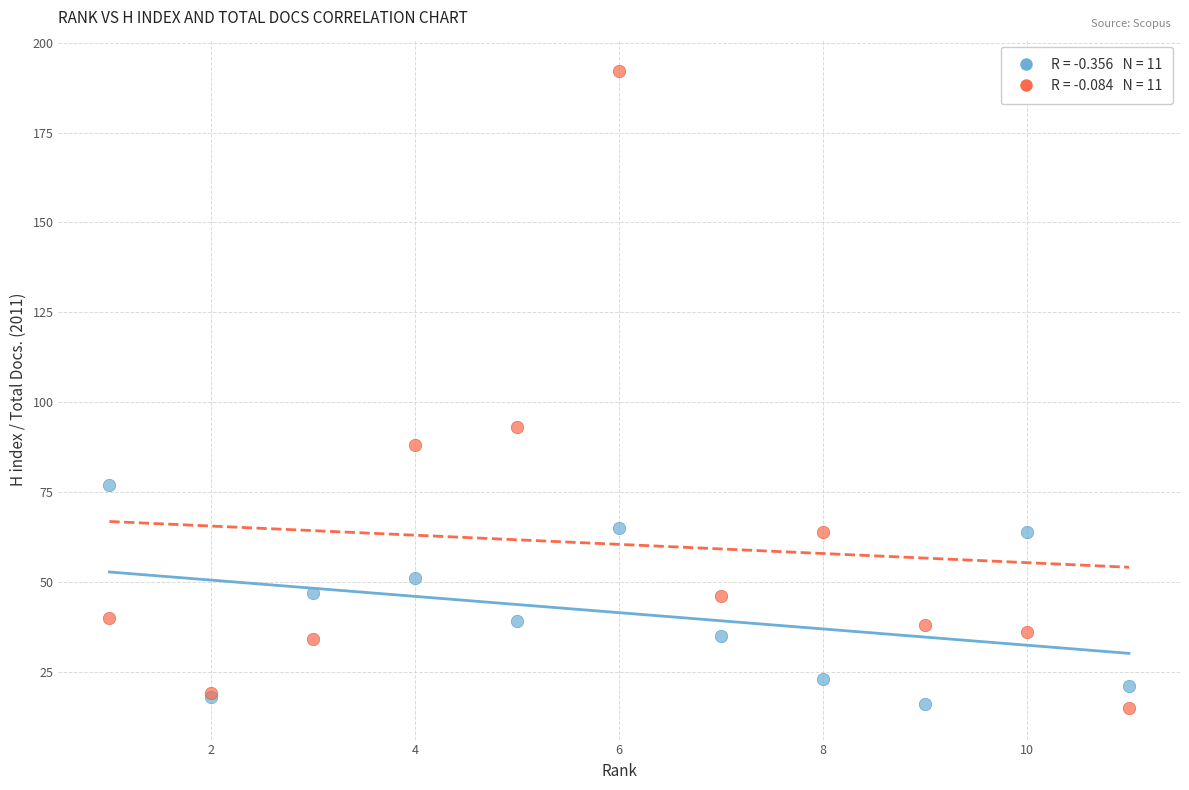

Across all series, what Y value is closest to 103?

93